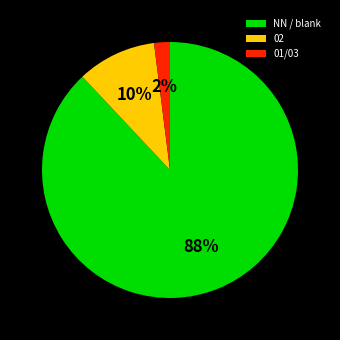

To the nearest percent, what percentage of the pie is 01/03?

2%